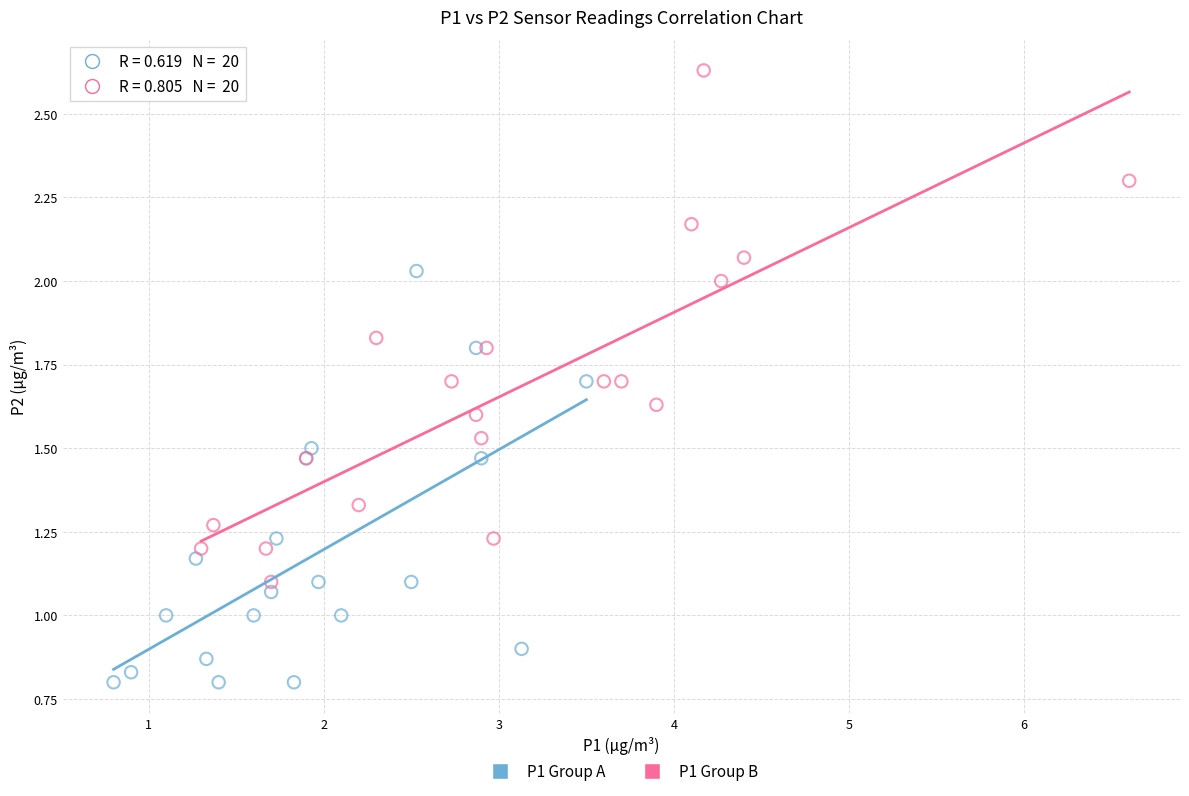

Which series has the widest spread of Y values?

P1 Group B